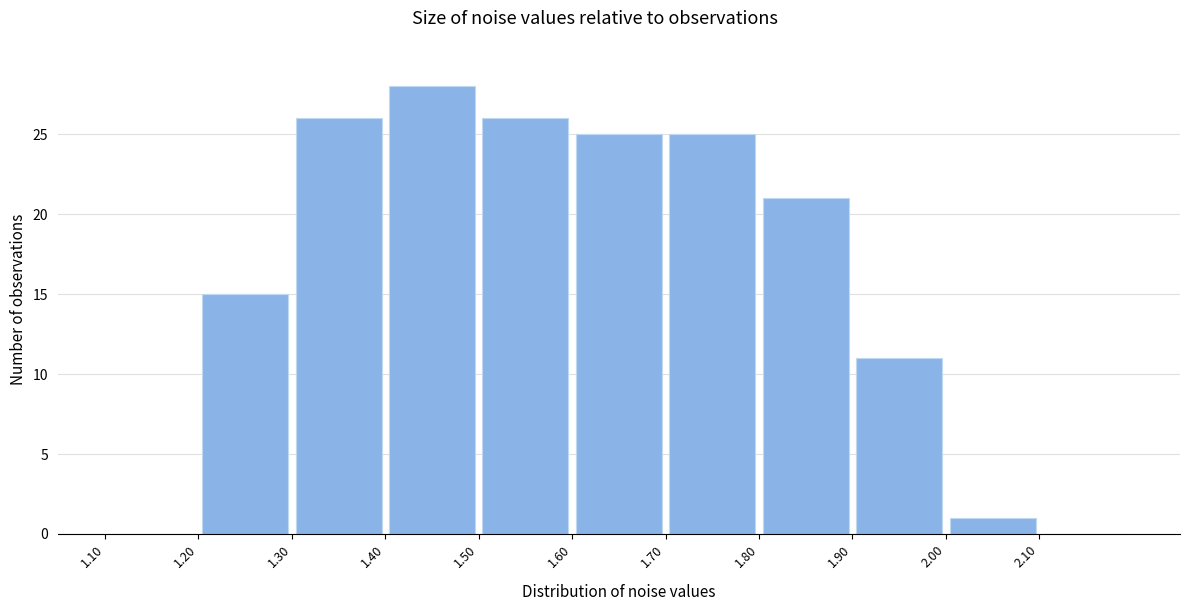

Reading left to right, list every bar in this chart as the range it spans on the x-axis followed by its height. The values are not printed on the chart, so give them approximately, as read against the axis.

1.1 to 1.2: 0
1.2 to 1.3: 15
1.3 to 1.4: 26
1.4 to 1.5: 28
1.5 to 1.6: 26
1.6 to 1.7: 25
1.7 to 1.8: 25
1.8 to 1.9: 21
1.9 to 2.0: 11
2.0 to 2.1: 1
2.1 to 2.2: 0